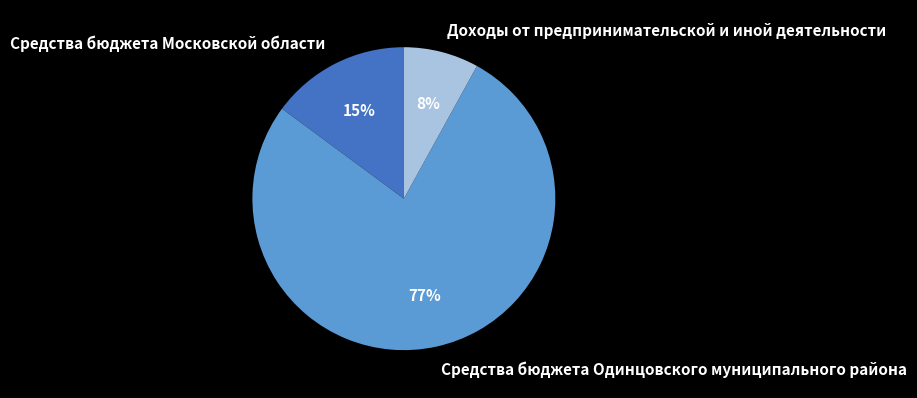

How many slices are in this pie chart?

3